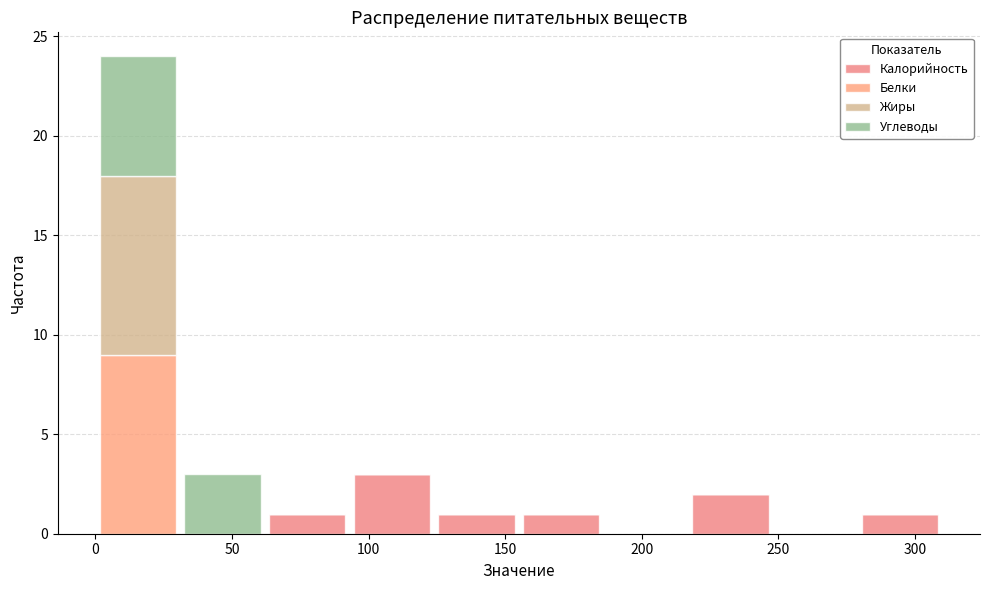

Which range on the x-axis has the tallest stacked bar (by total height)?

0 to 31